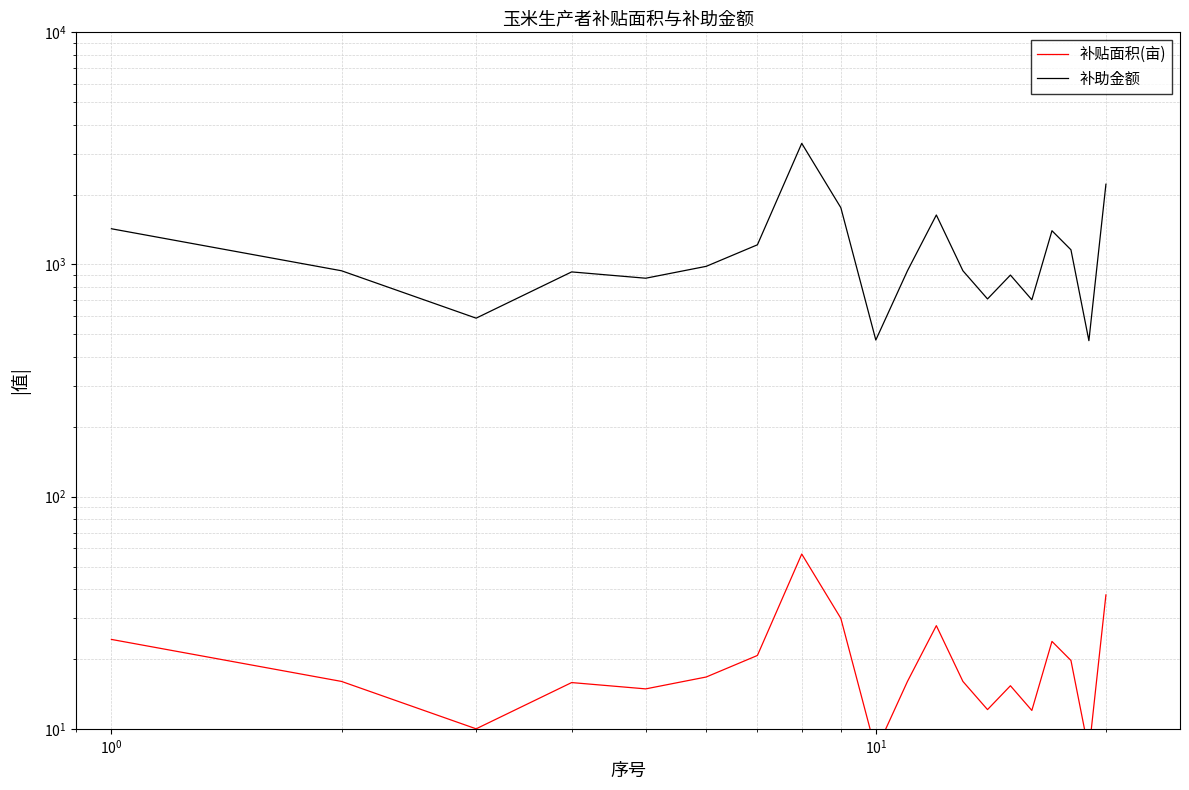

What is the value of the 补助金额 point at the 18th from the left?

1157.0